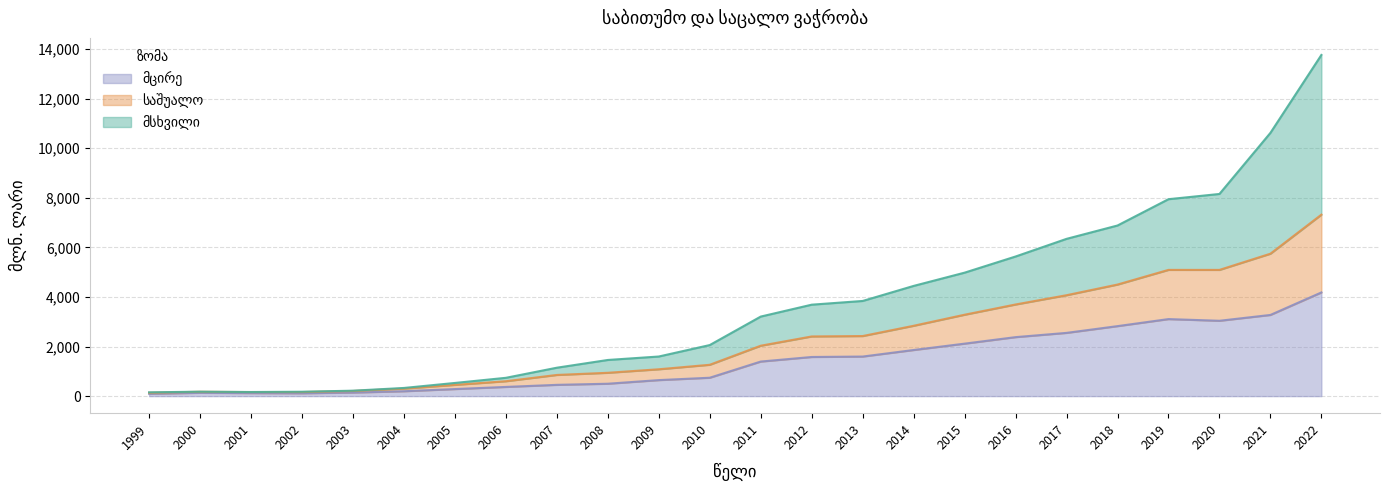

At which label is საშუალო closest to 3728?

2016